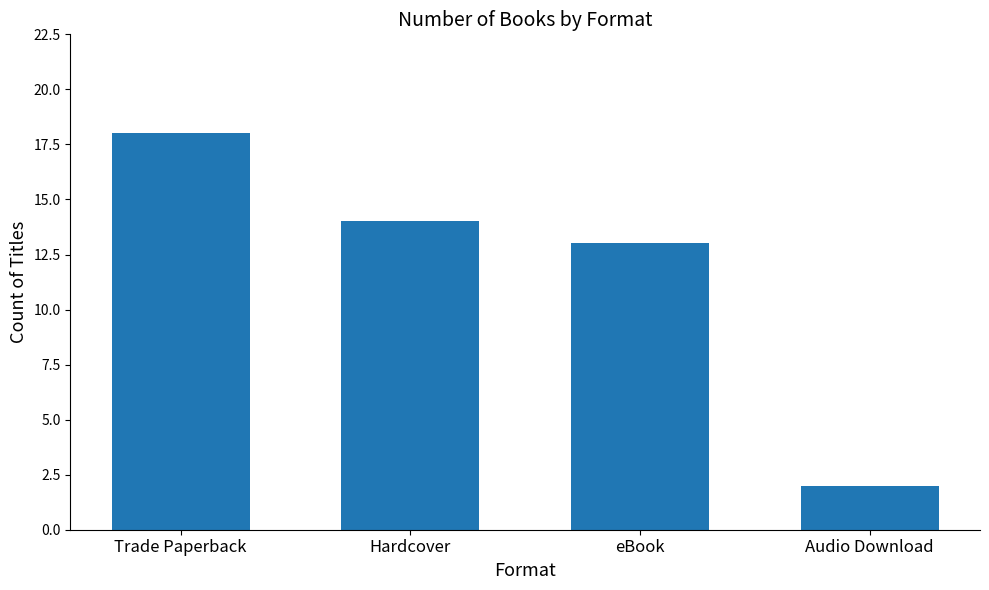

Between Hardcover and eBook, which is larger?

Hardcover